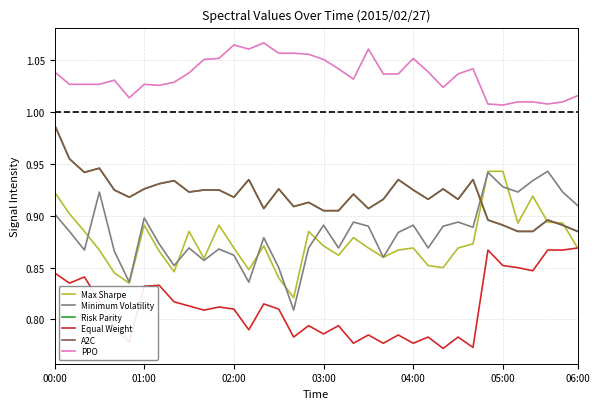

Rank the series by their maximum value, from lowest to highest.

Equal Weight, Max Sharpe, Minimum Volatility, Risk Parity, A2C, PPO